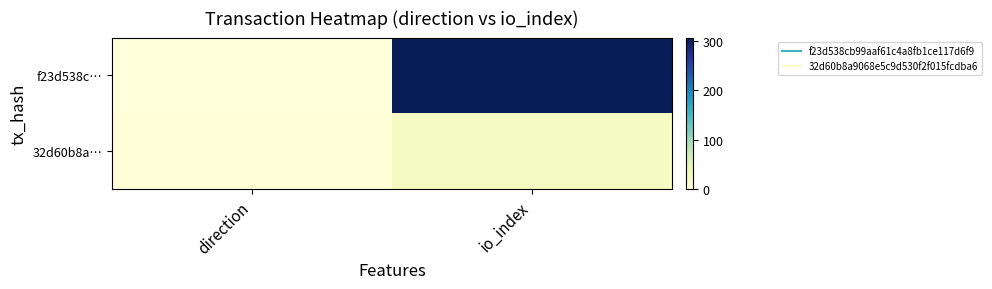

Which category has the lowest value across all series?

direction